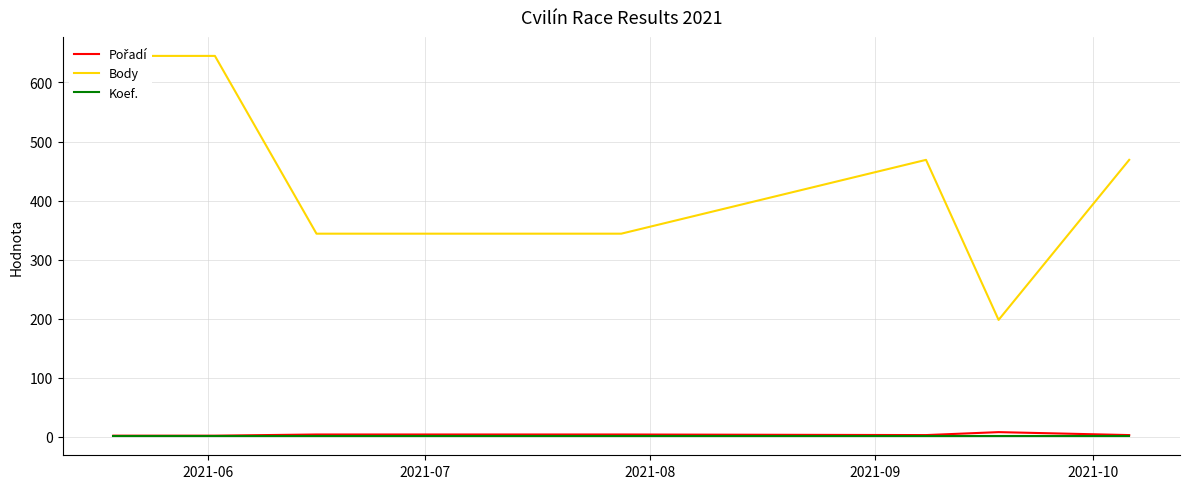

At which label does Body reach its peak?

2021-06